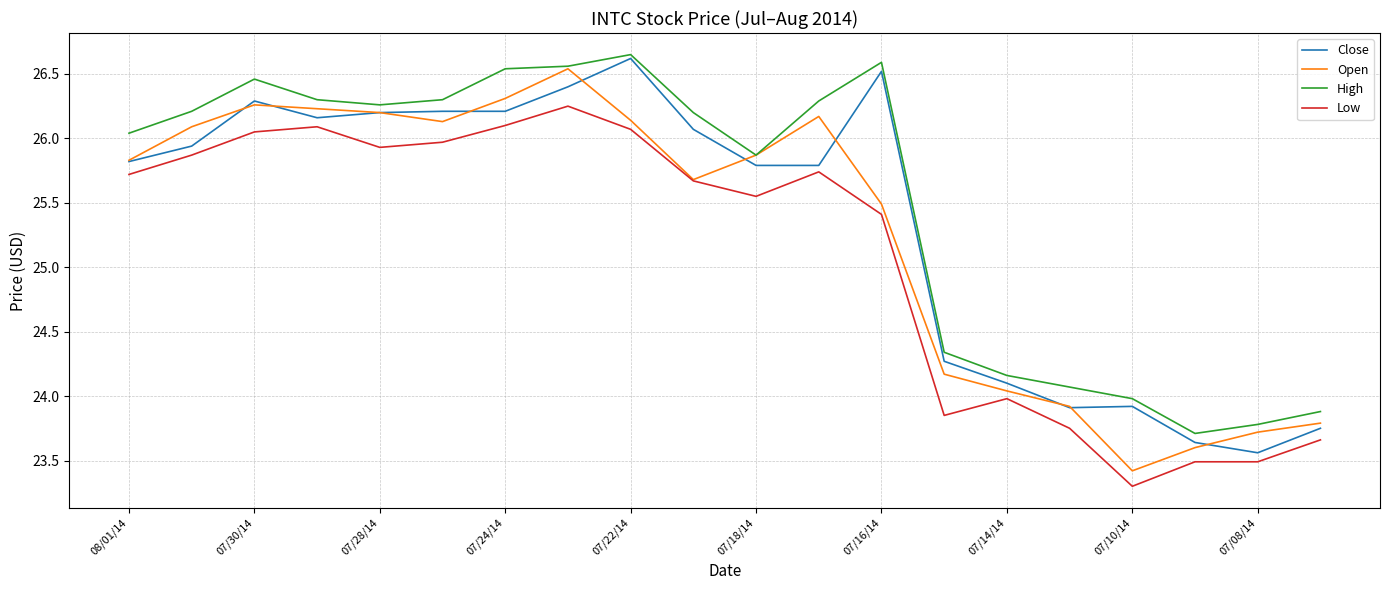

True or false: High and Low cross at least once.

False